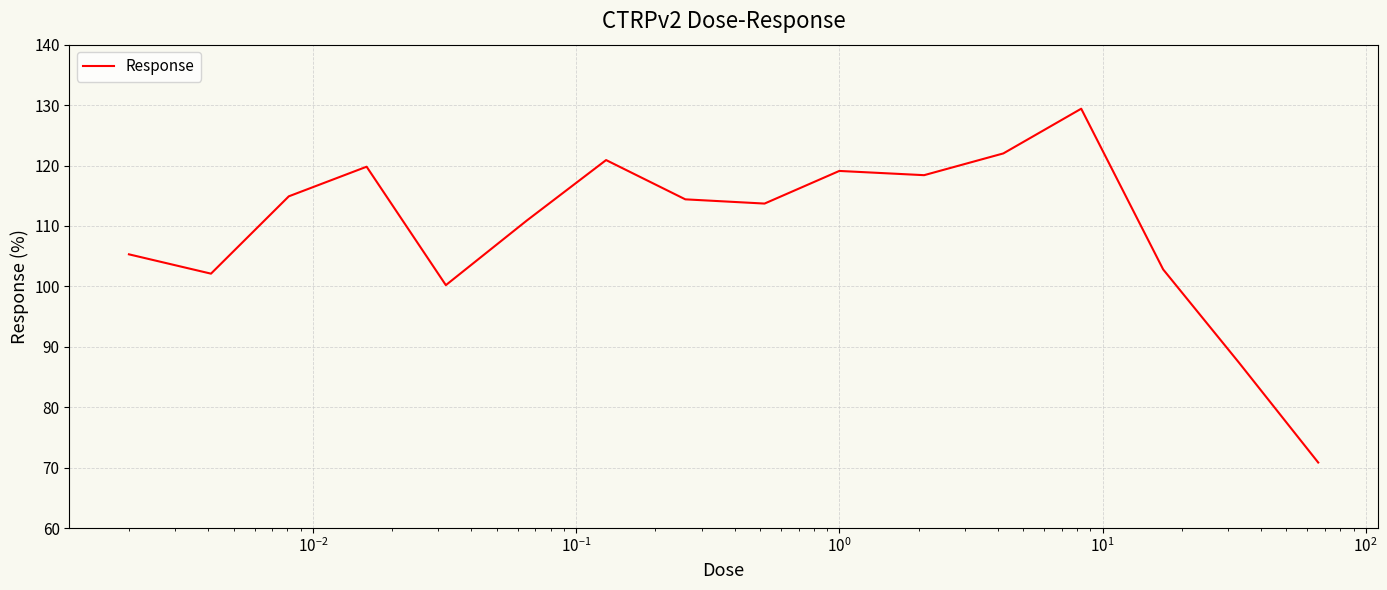

Is this an area chart (filled region under the line)?

No